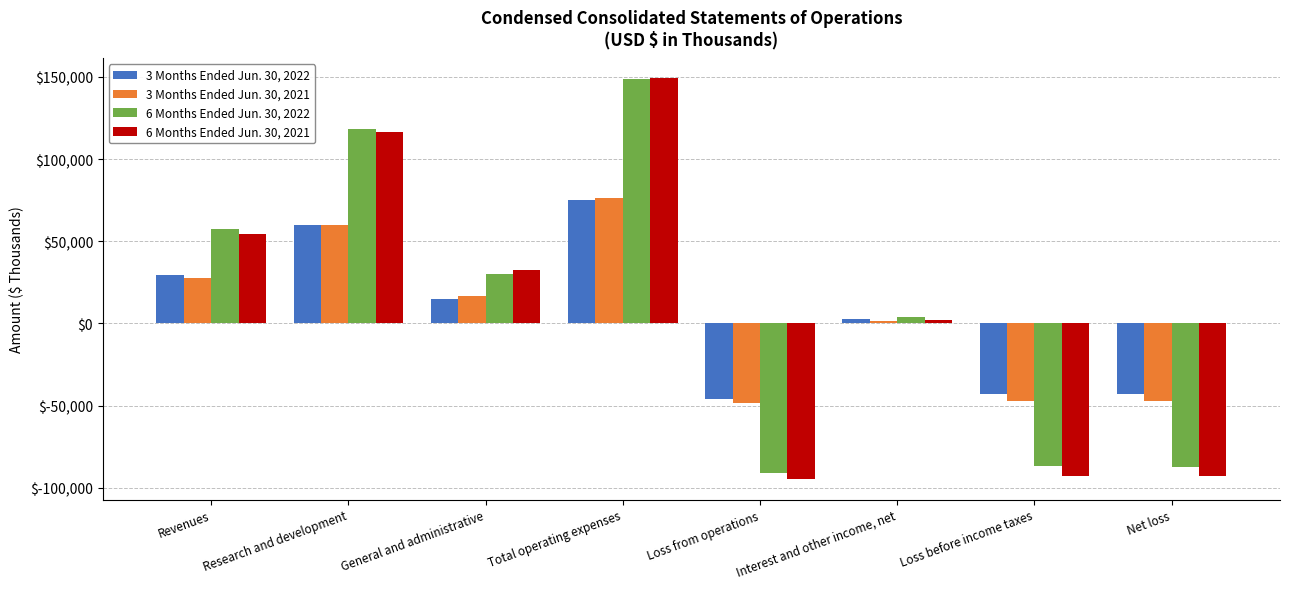

What are all the series names shown in the legend?

3 Months Ended Jun. 30, 2022, 3 Months Ended Jun. 30, 2021, 6 Months Ended Jun. 30, 2022, 6 Months Ended Jun. 30, 2021